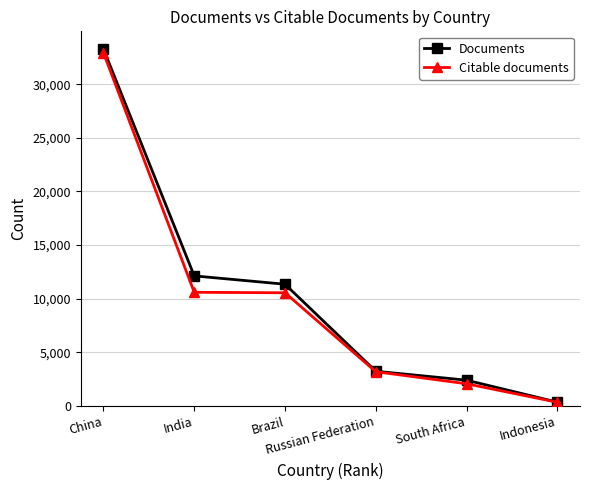

Is it true that Documents equals 6709 at India?

False